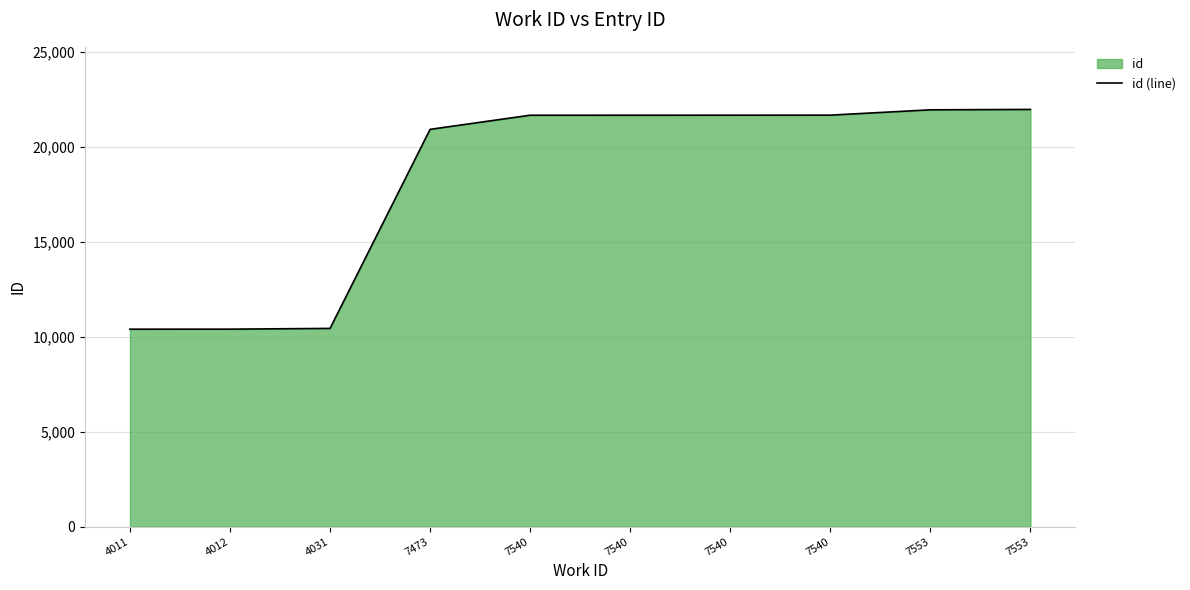

Which label corresponds to the smallest value in the chart?

4011